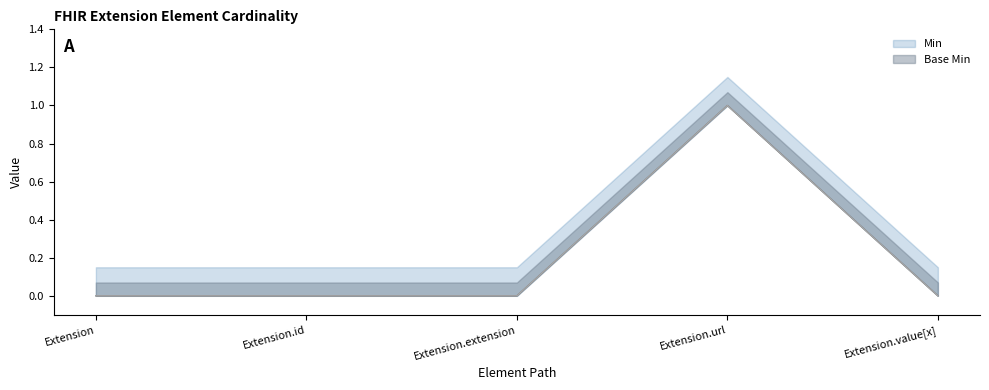

Which category has the lowest value across all series?

Extension